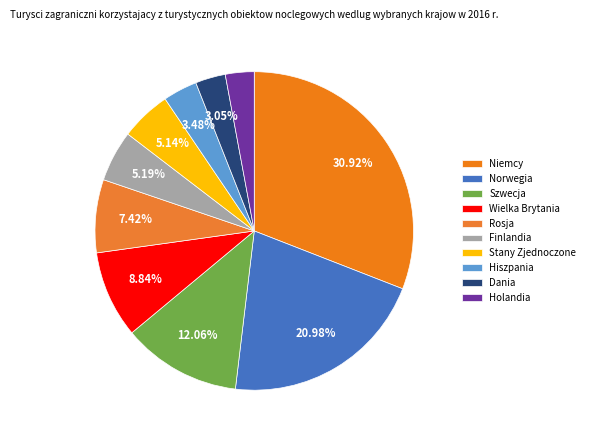

What percentage is the Dania slice, to the nearest percent?

3%